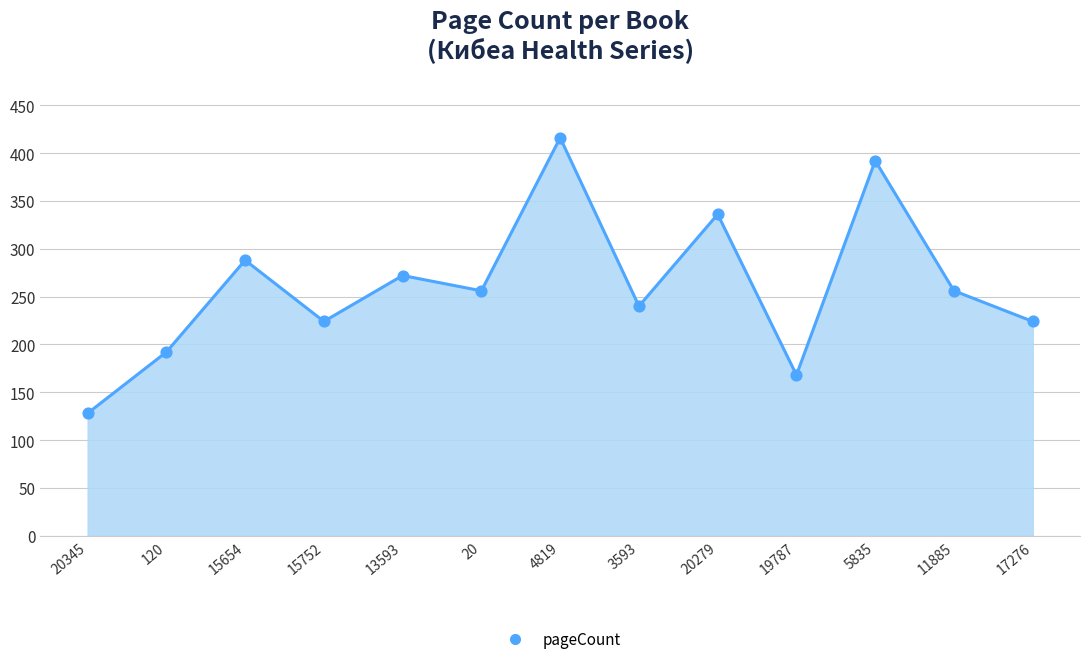

What is the change in value from 120 to 15654?

+96